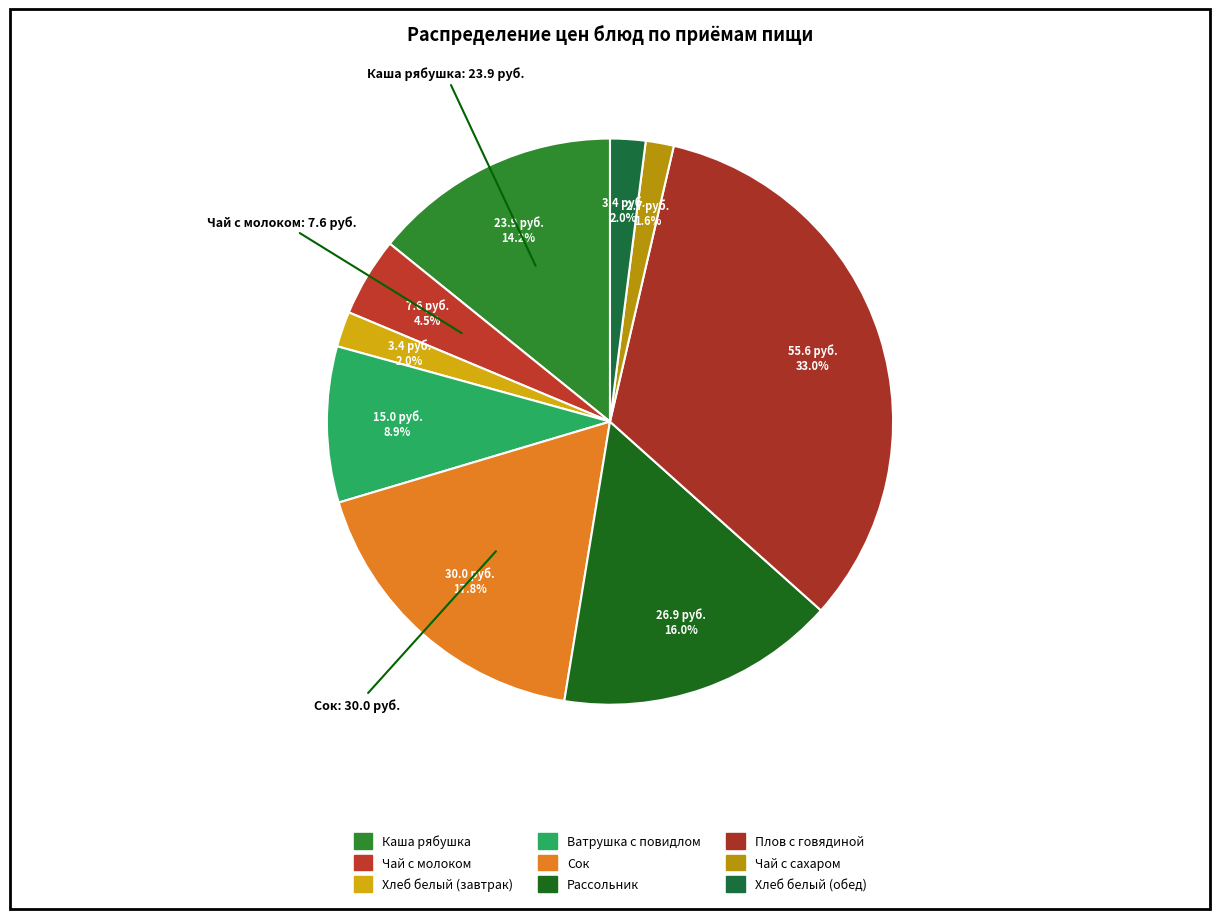

Is there any slice that represents more than half of the pie?

No